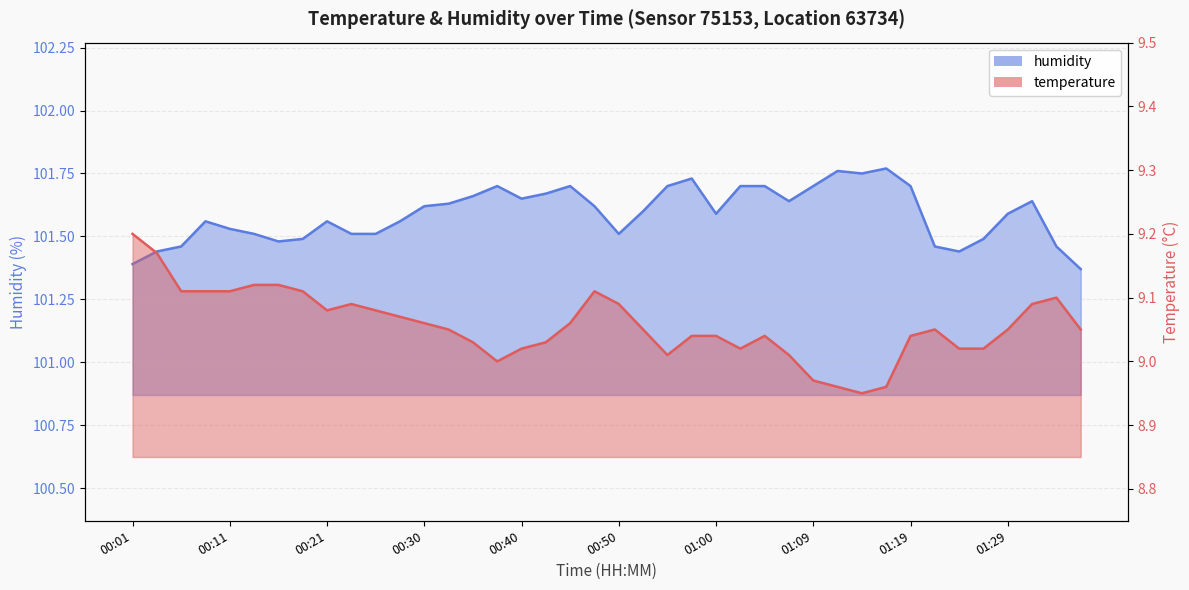

Reading right to left, list all the values displayed in this chart.

temperature: 9.1	9.1	9.1	9.1	9.0	9.0	9.1	9.0	9.0	8.9	9.0	9.0	9.0	9.0	9.0	9.0	9.0	9.0	9.1	9.1	9.1	9.1	9.0	9.0	9.0	9.0	9.1	9.1	9.1	9.1	9.1	9.1	9.1	9.1	9.1	9.1	9.1	9.1	9.2	9.2
humidity: 101.4	101.5	101.6	101.6	101.5	101.4	101.5	101.7	101.8	101.8	101.8	101.7	101.6	101.7	101.7	101.6	101.7	101.7	101.6	101.5	101.6	101.7	101.7	101.7	101.7	101.7	101.6	101.6	101.6	101.5	101.5	101.6	101.5	101.5	101.5	101.5	101.6	101.5	101.4	101.4